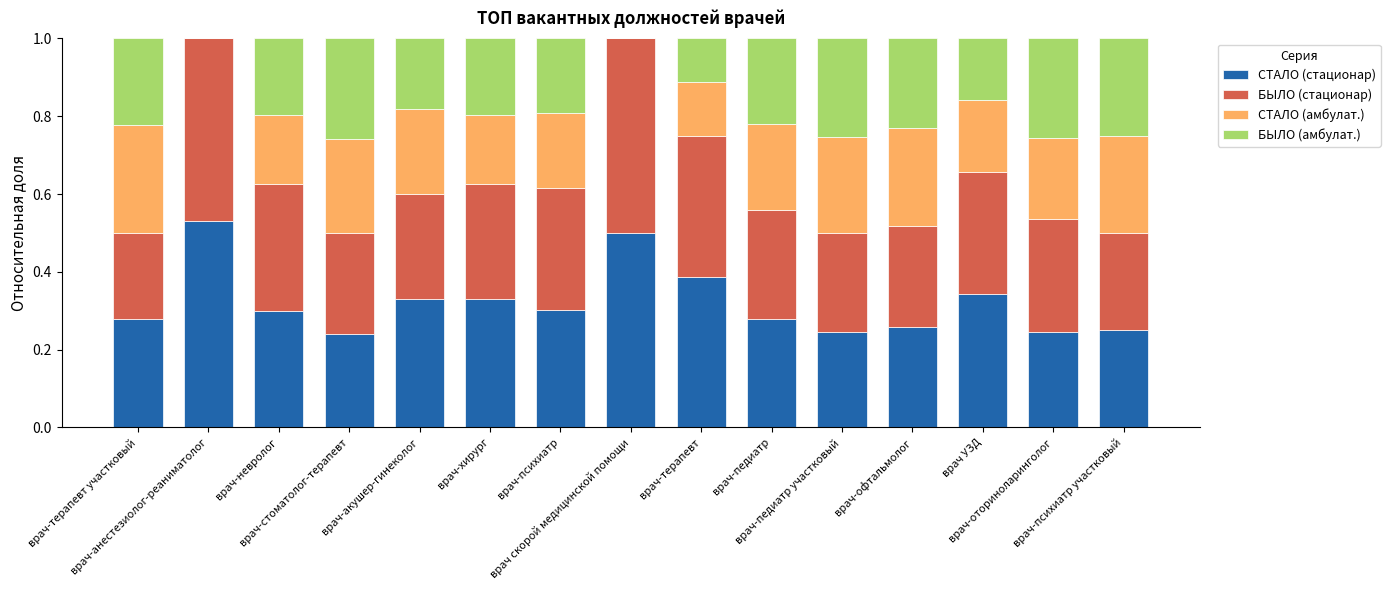

What is the total value across all series at врач-хирург?

1.0